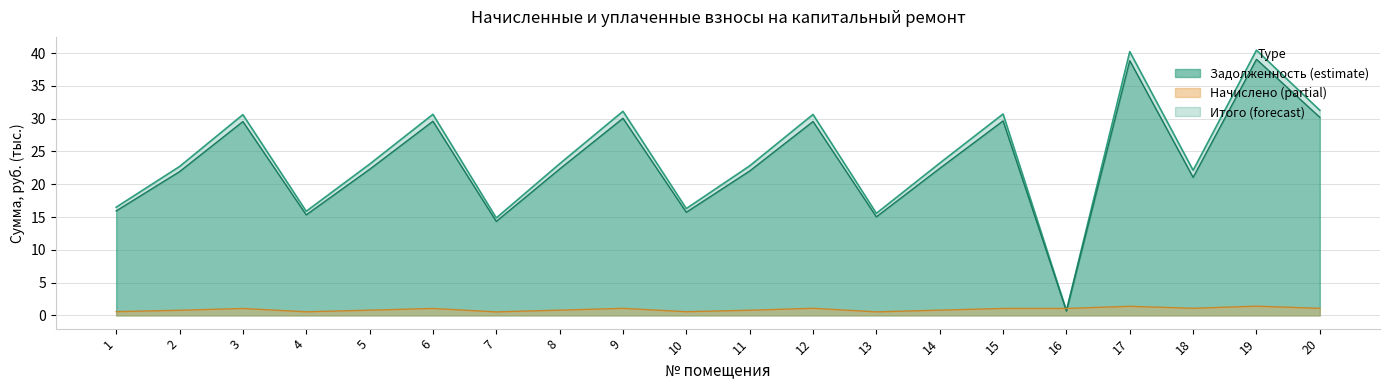

How many interior local valleys does the zadolzhennost series have?

6